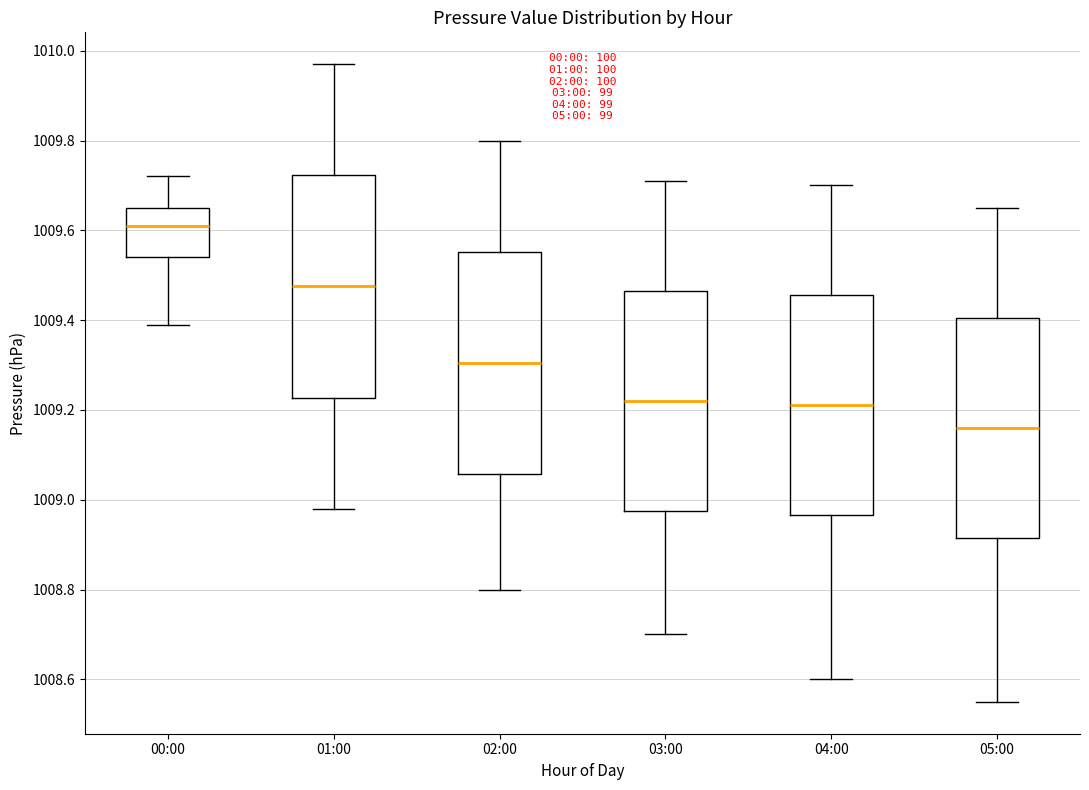

Reading left to right, transcribe this box plot: for each box, give where its median line is, the range the box spans, and where its two whiskers end, as read against the y-axis. The values are not printed on the chart, so give them approximately, as read against the axis.

00:00: median 1009.62, box 1009.54 to 1009.66, whiskers 1009.40 to 1009.72
01:00: median 1009.48, box 1009.22 to 1009.72, whiskers 1008.98 to 1009.98
02:00: median 1009.30, box 1009.06 to 1009.56, whiskers 1008.80 to 1009.80
03:00: median 1009.22, box 1008.98 to 1009.46, whiskers 1008.70 to 1009.72
04:00: median 1009.22, box 1008.96 to 1009.46, whiskers 1008.60 to 1009.70
05:00: median 1009.16, box 1008.92 to 1009.40, whiskers 1008.56 to 1009.66